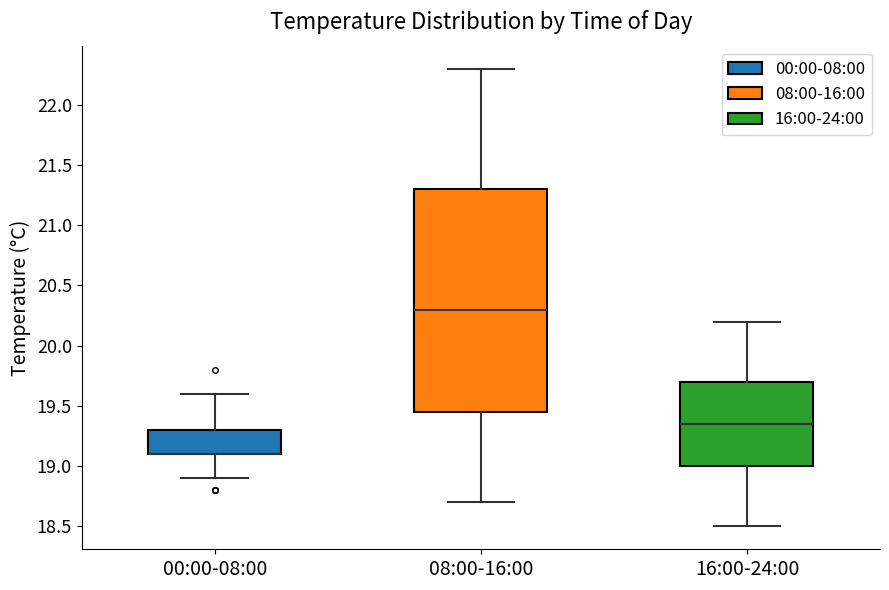

Where does the lower whisker of the box for 16:00-24:00 end on the y-axis? The values are not printed on the chart, so give them approximately, as read against the axis.

18.50